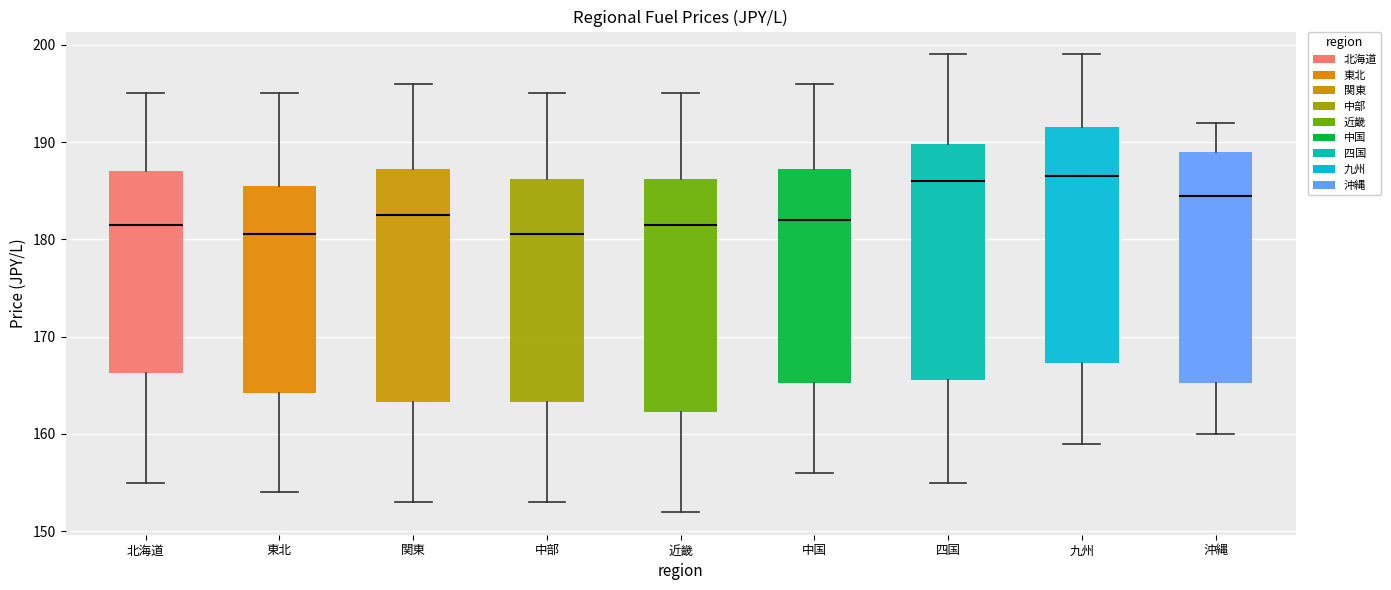

Reading left to right, read every box against the y-axis: the position of its median line, the range the box covers, and the ends of its whiskers. The values are not printed on the chart, so give them approximately, as read against the axis.

北海道: median 182, box 166 to 187, whiskers 155 to 195
東北: median 181, box 164 to 186, whiskers 154 to 195
関東: median 183, box 163 to 187, whiskers 153 to 196
中部: median 181, box 163 to 186, whiskers 153 to 195
近畿: median 182, box 162 to 186, whiskers 152 to 195
中国: median 182, box 165 to 187, whiskers 156 to 196
四国: median 186, box 166 to 190, whiskers 155 to 199
九州: median 187, box 167 to 192, whiskers 159 to 199
沖縄: median 185, box 165 to 189, whiskers 160 to 192